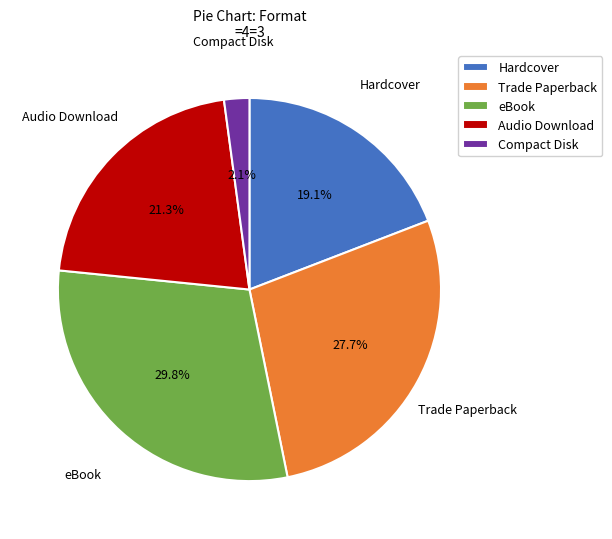

To the nearest percent, what percentage of the pie is Audio Download?

21%